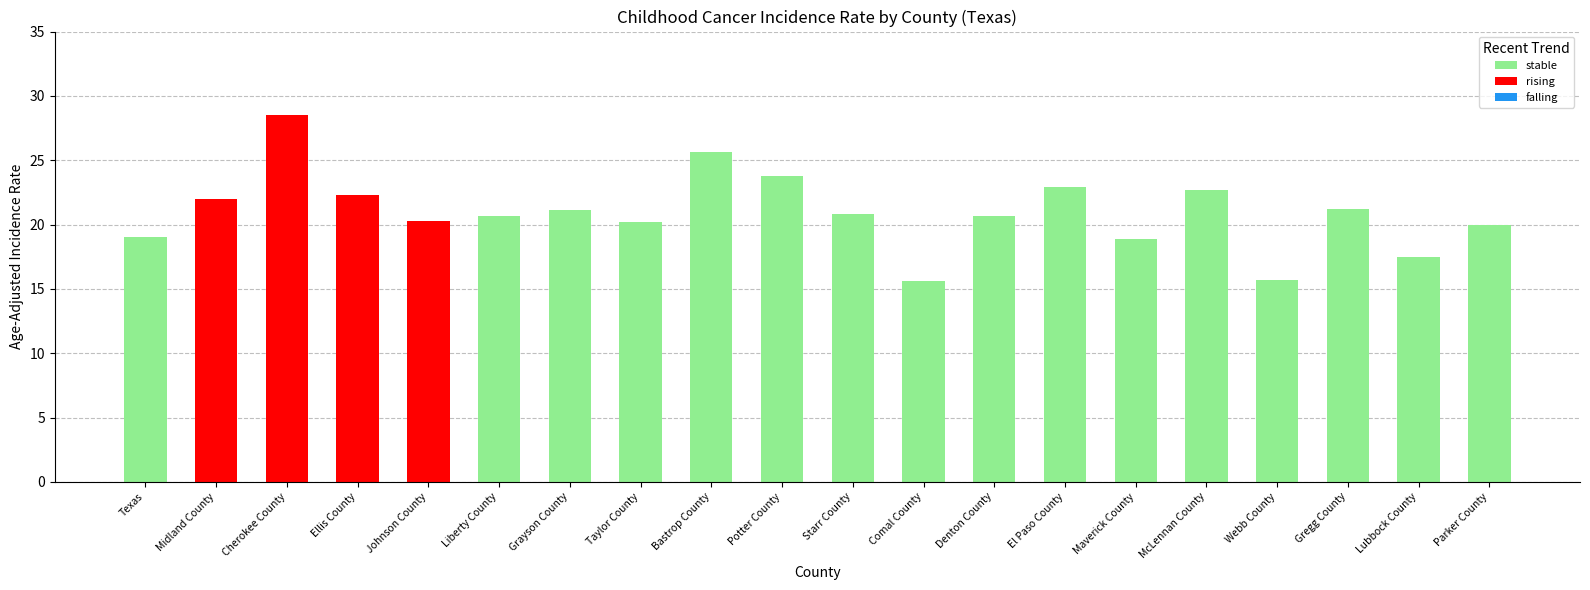

What position from the right is Bastrop County?

12